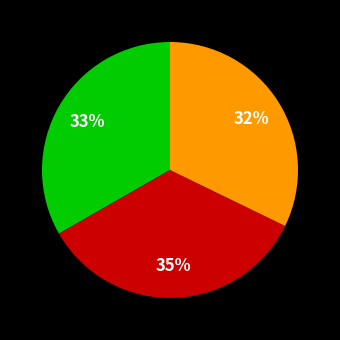

Count the number of slices in the pie.

3